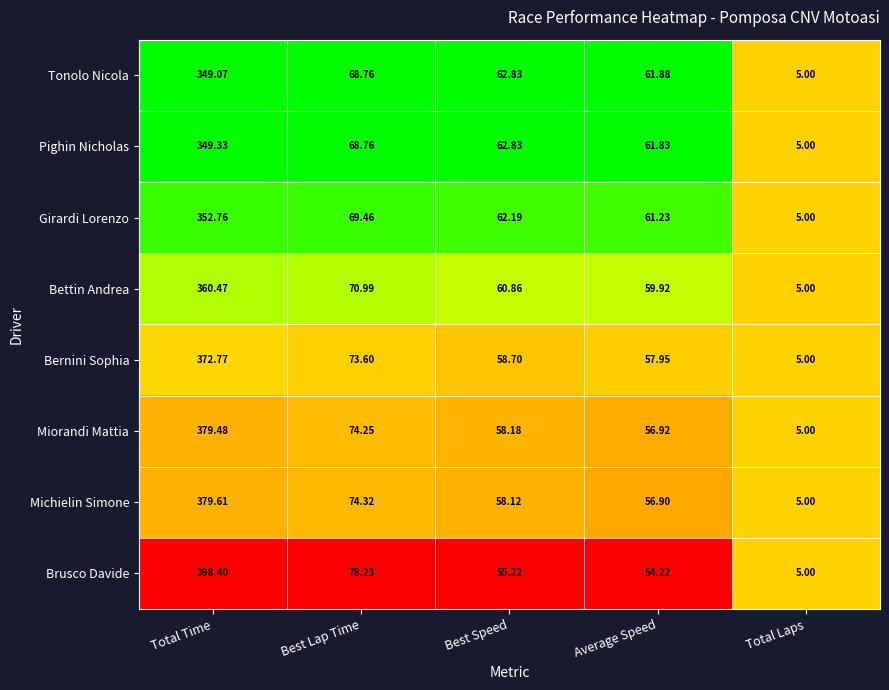

Where is Michielin Simone nearest to the value 192?

Best Lap Time